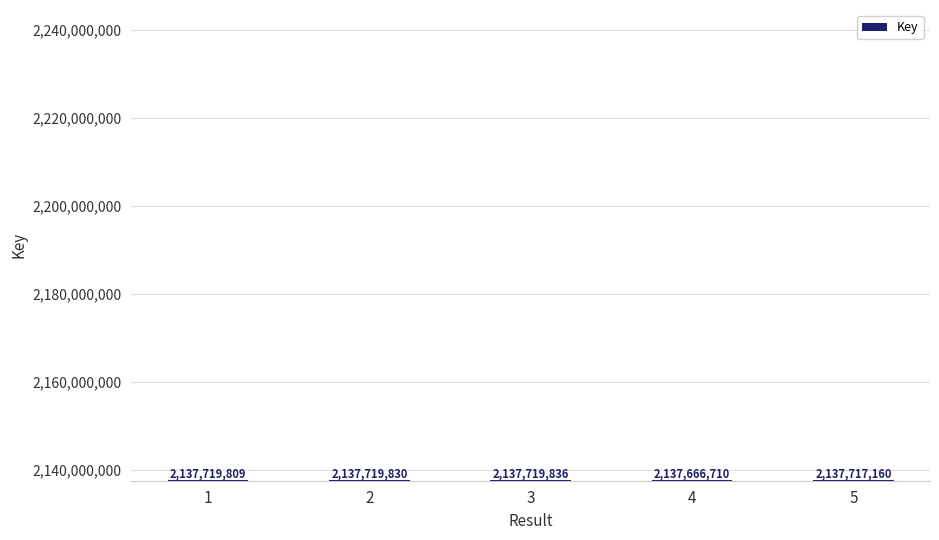

The value at 2 is 481231165. True or false?

False